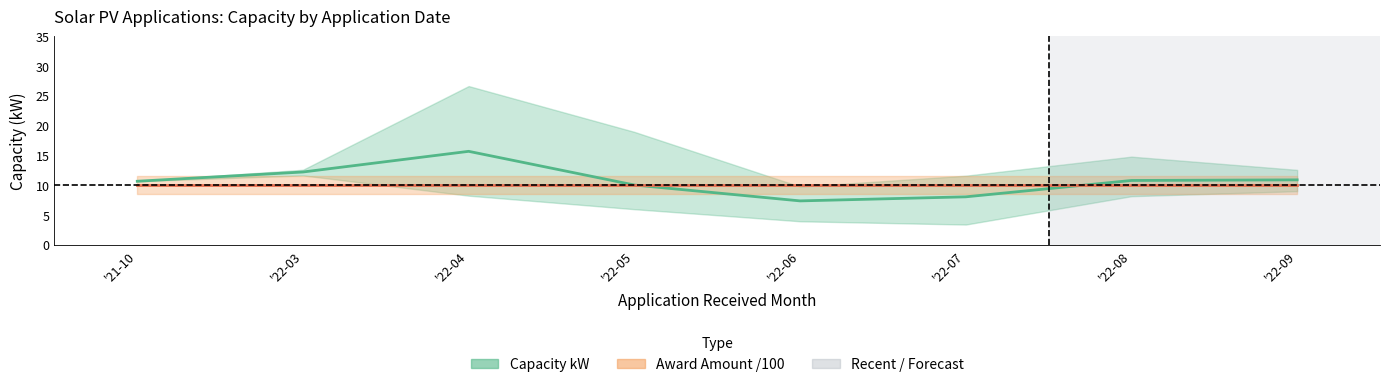

What is the difference between the second highest and second lowest values in the Capacity kW (mean) series?

4.2